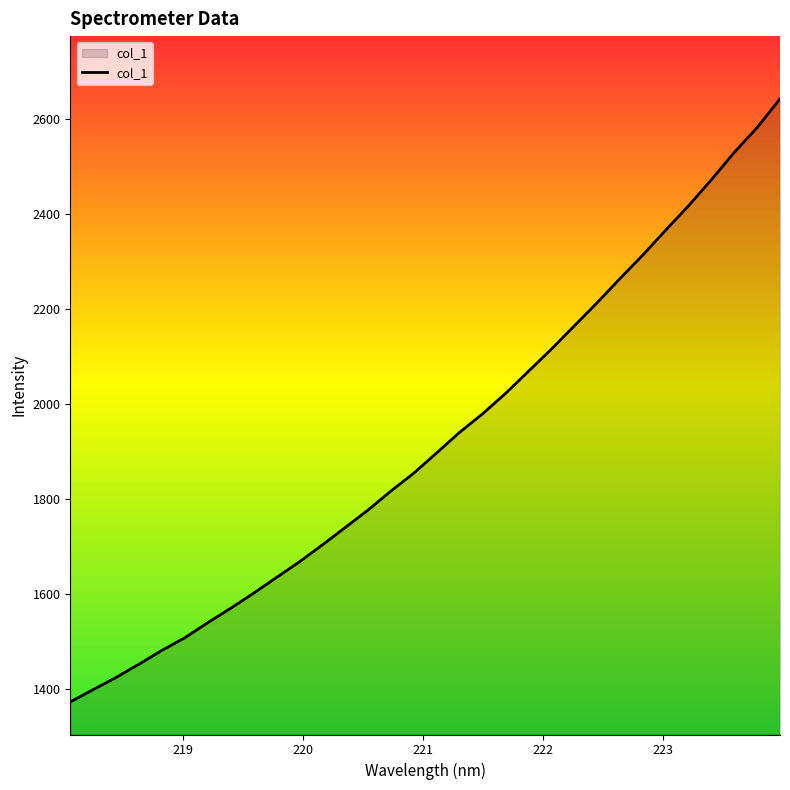

What is the greatest value displayed?

2643.0